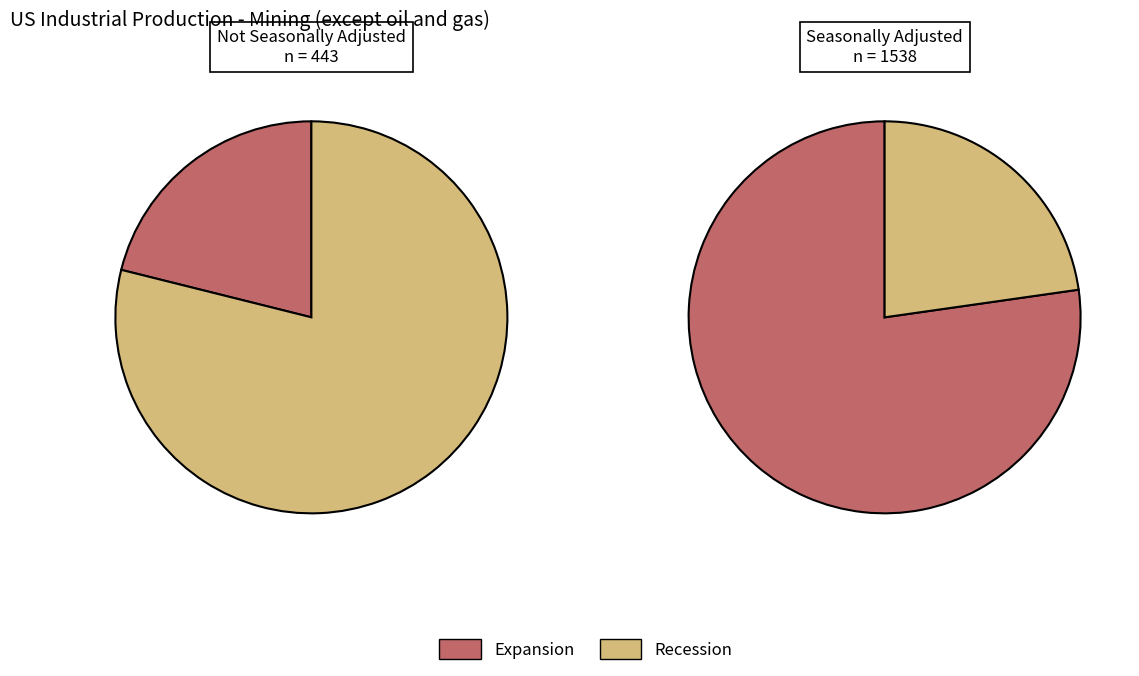

To the nearest percent, what portion does 12 represent?

6%